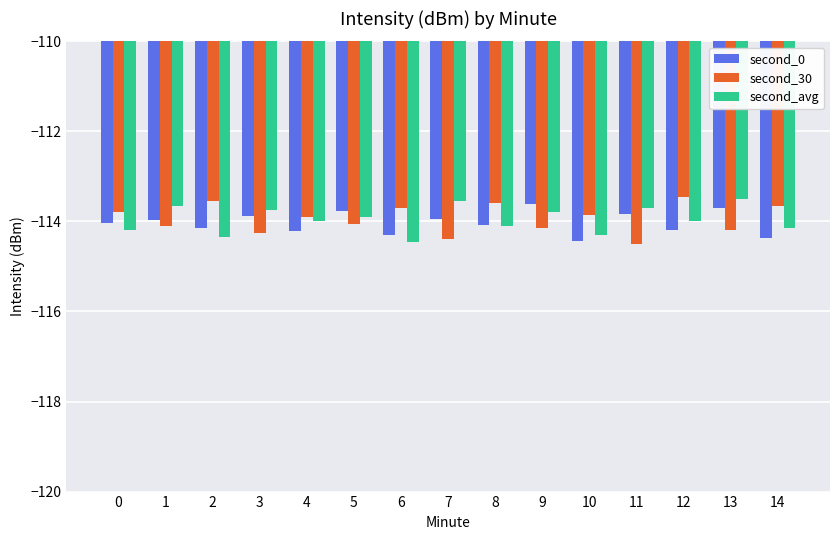

Count the second_avg values in the range -114 to -113.

9